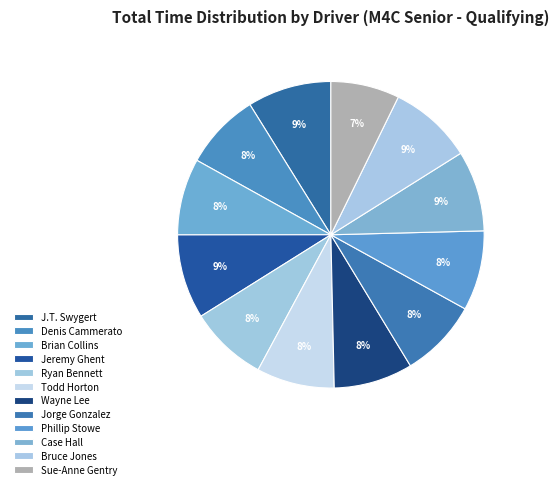

How many slices are in this pie chart?

12